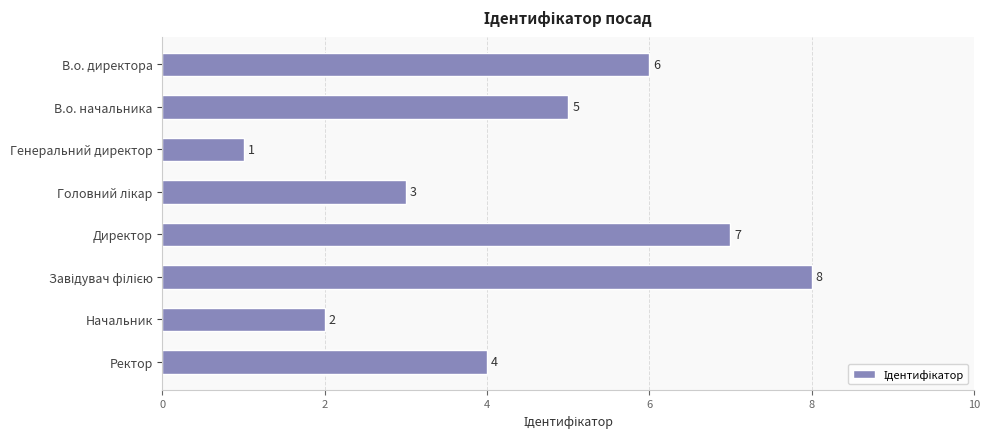

Is it true that the value at Генеральний директор is 1?

True